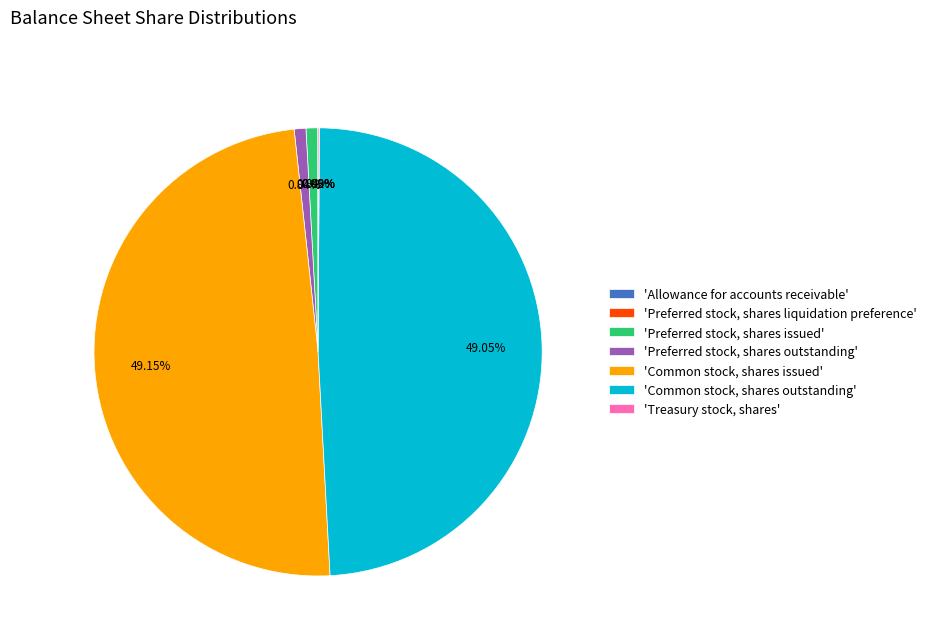

Is there any slice that represents more than half of the pie?

No